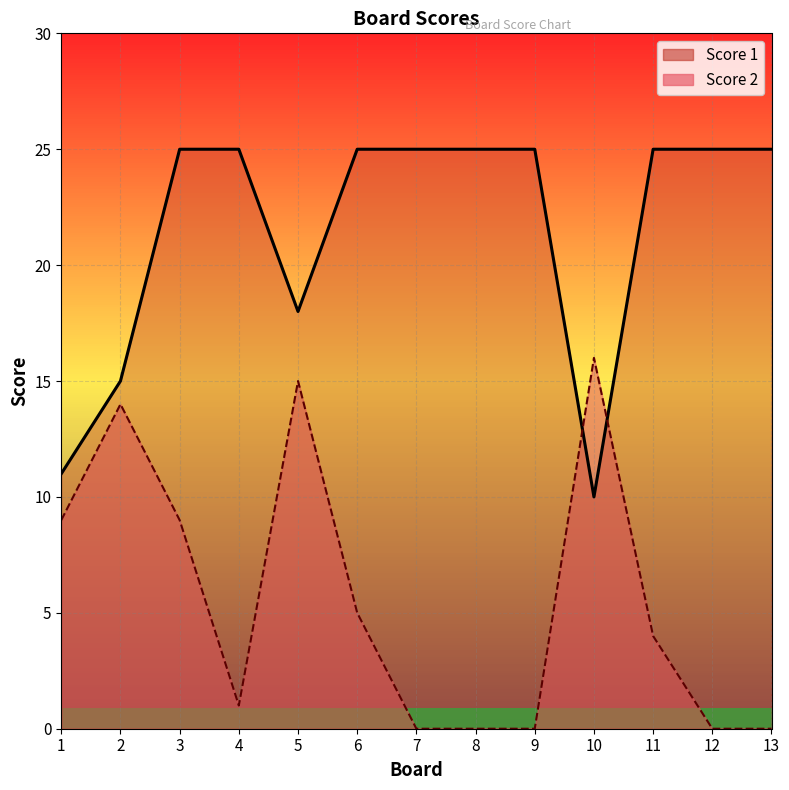

Rank the categories by Score 2 value from lowest to highest.

7, 8, 9, 12, 13, 4, 11, 6, 1, 3, 2, 5, 10